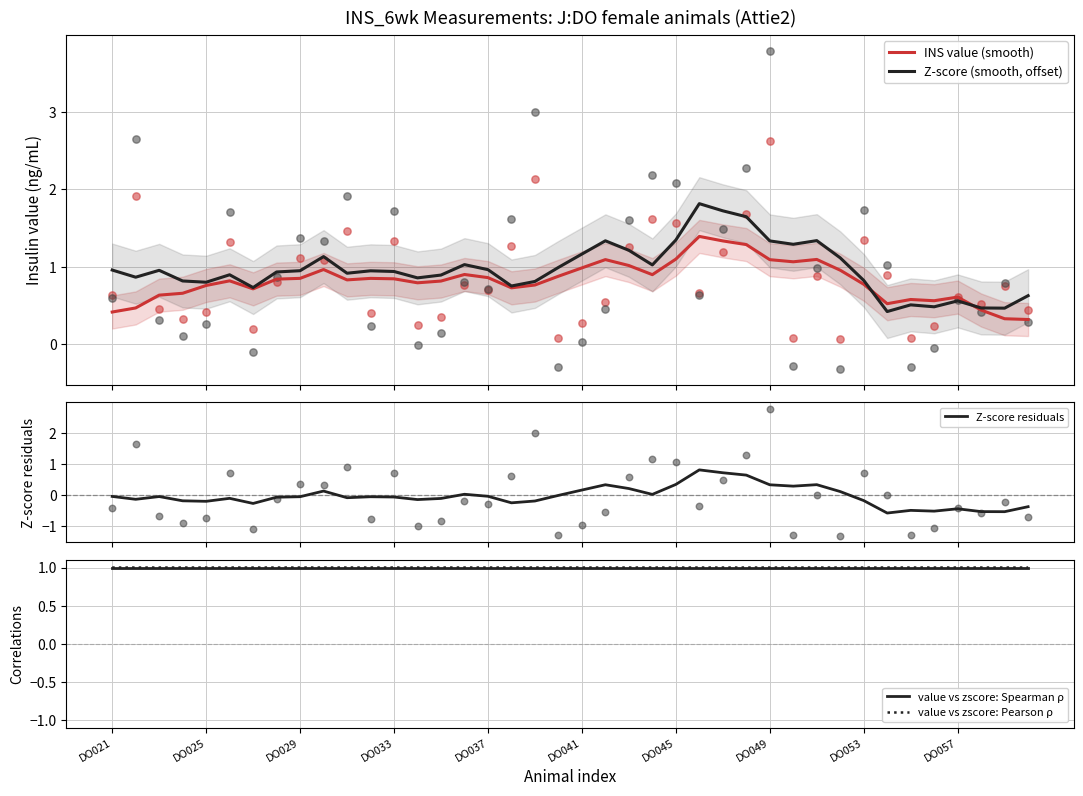

What is the highest value of the Z-score (smooth, offset) series?

1.8